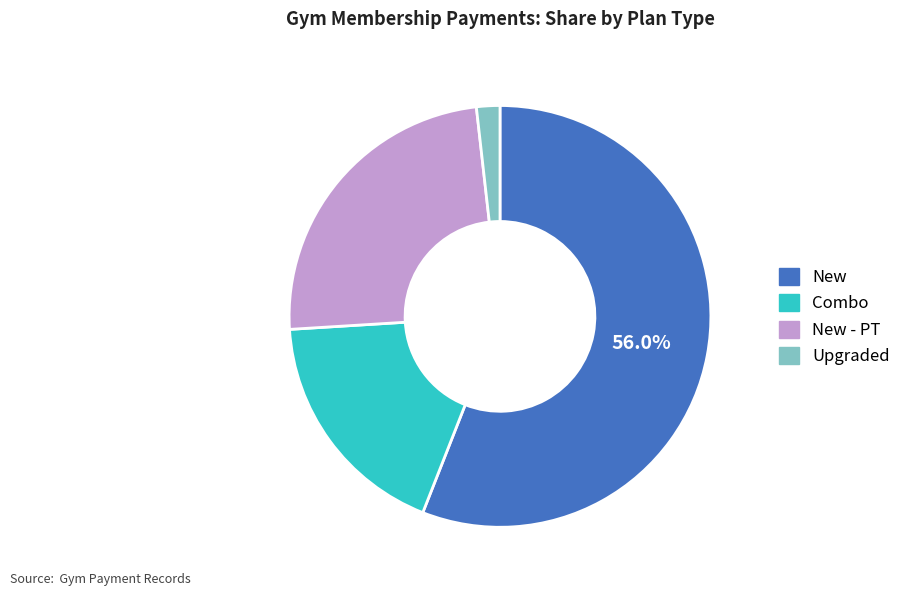

Is there a majority slice in this chart?

Yes